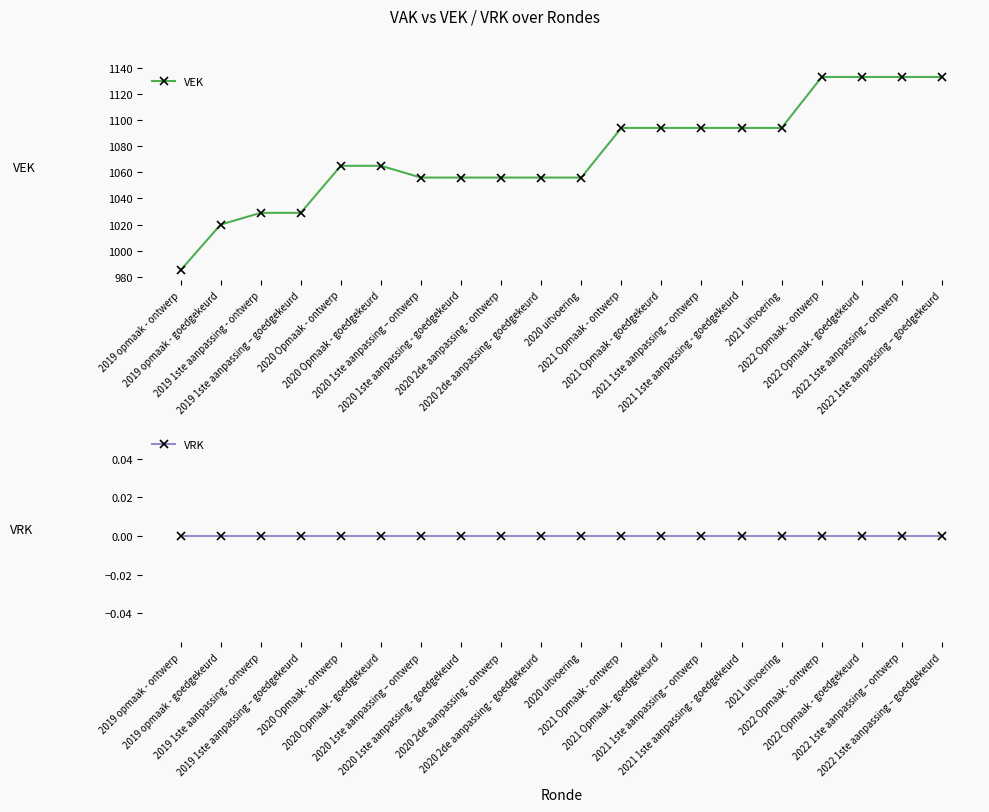

Count the number of categories in the chart.

20